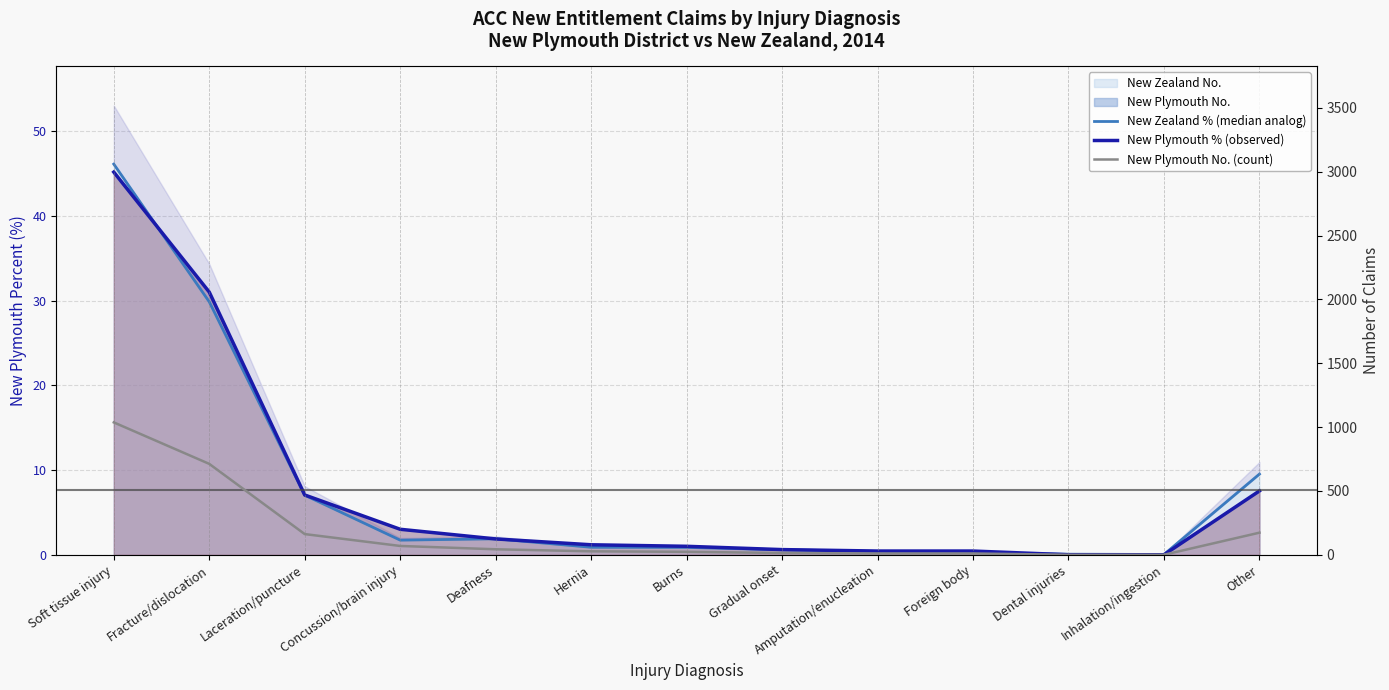

The value of New Plymouth No. (count) at Laceration/puncture is 64.7. True or false?

False